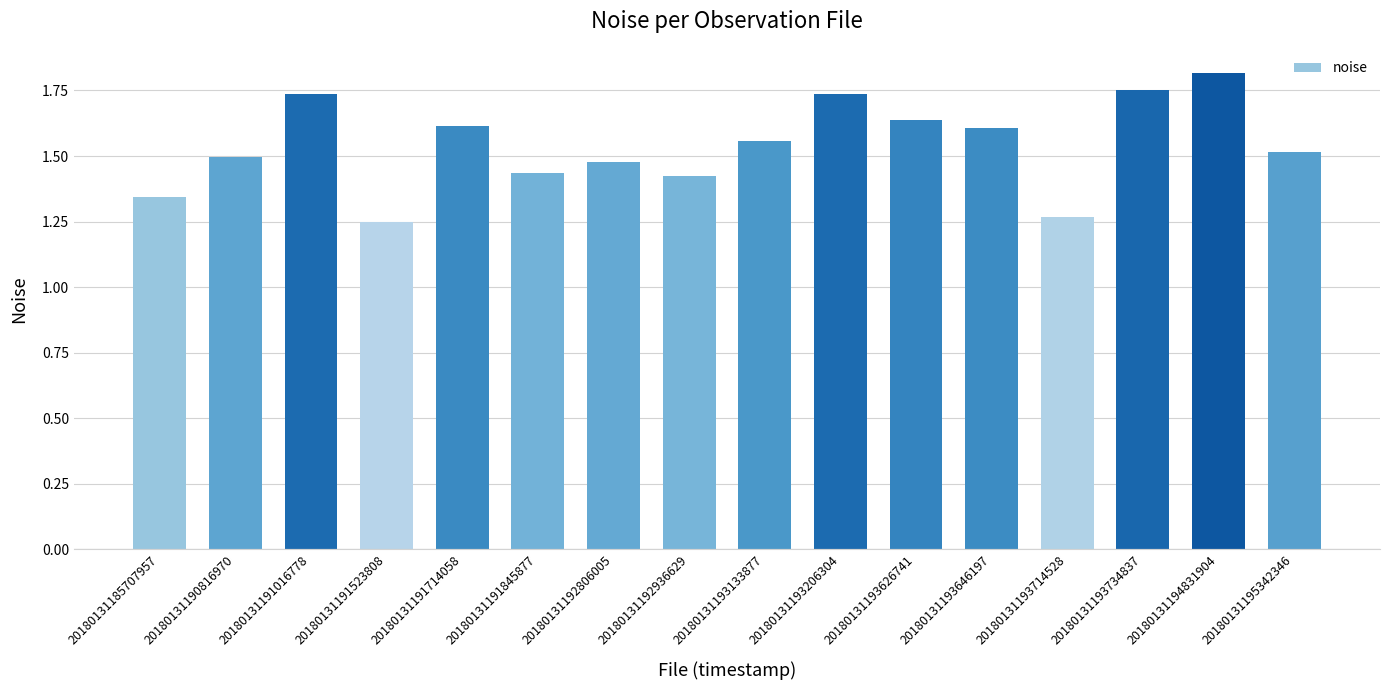

Count the values in the range 1 to 2.

16